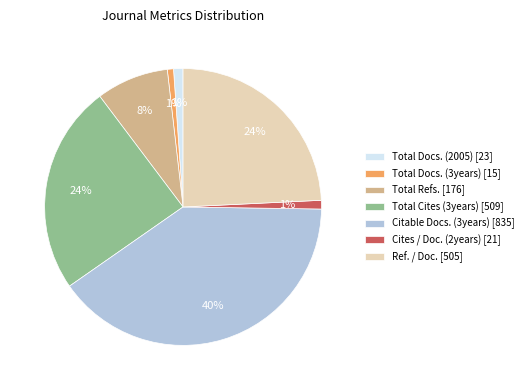

True or false: Cites / Doc. (2years) [21] accounts for 11% of the total.

False